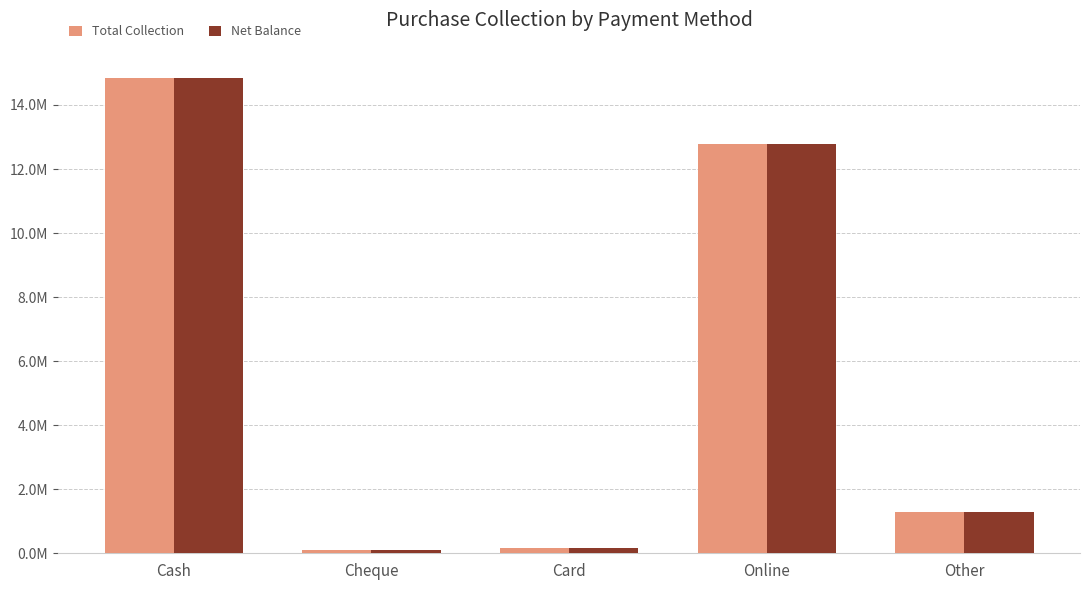

Where does the Total Collection series first go above 1282352?

Cash